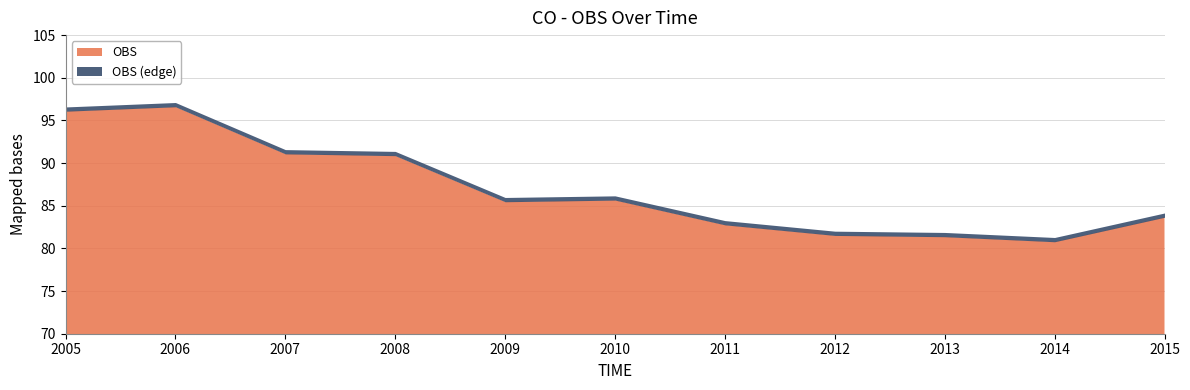

Does the chart have visible grid lines?

Yes